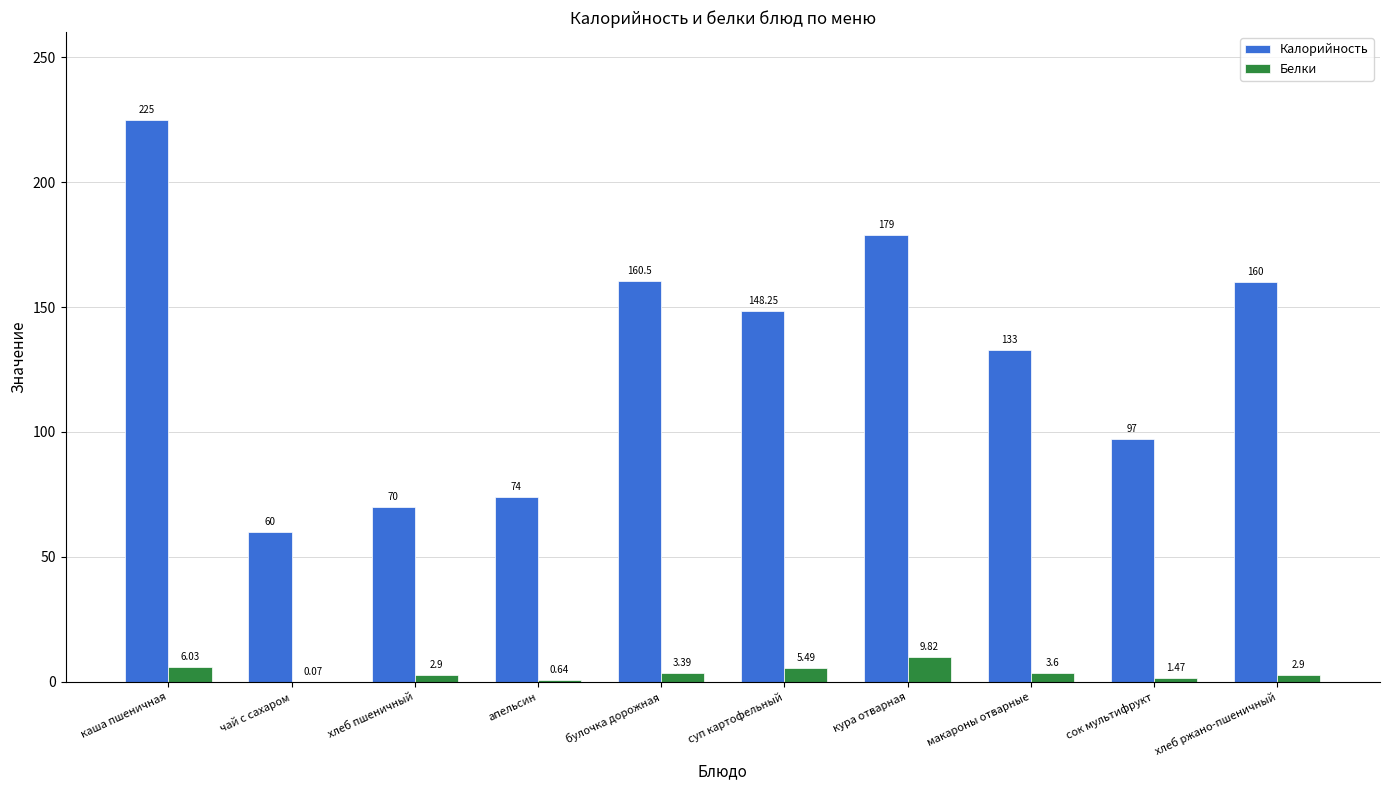

Which category has the highest value across all series?

каша пшеничная